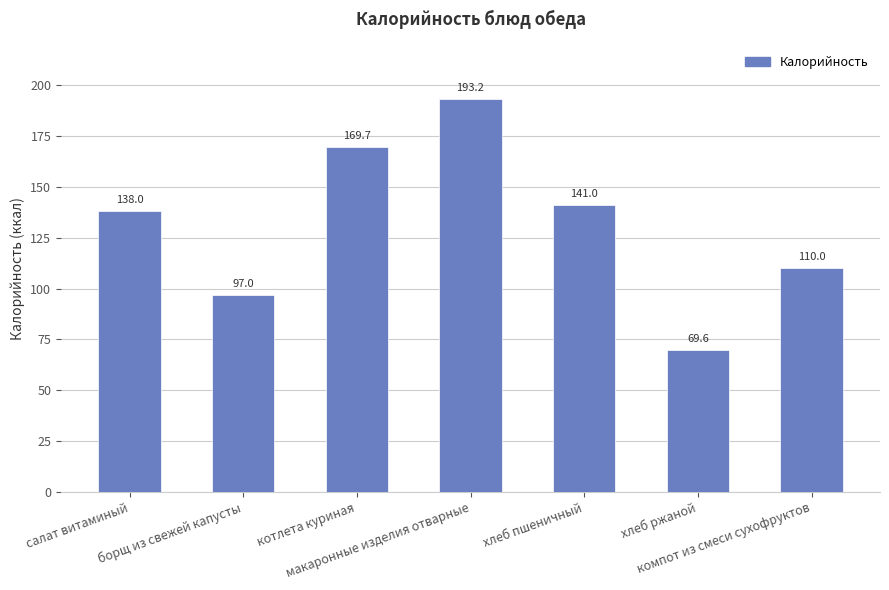

Between хлеб пшеничный and котлета куриная, which is larger?

котлета куриная